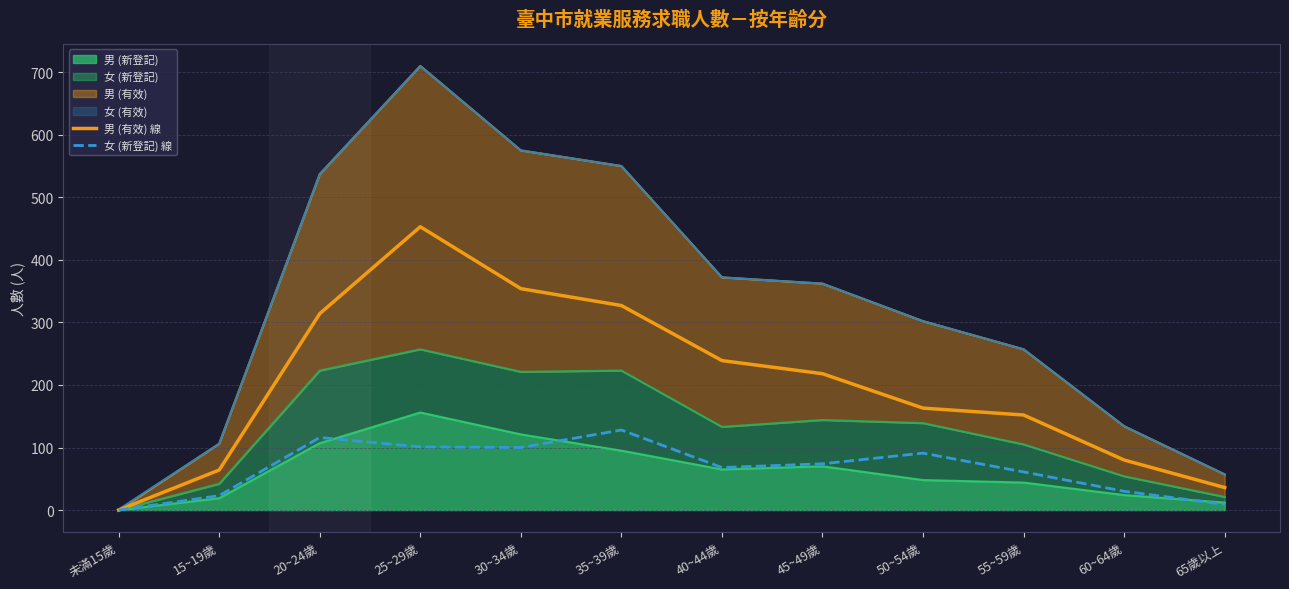

Reading left to right, transcribe all the data shown in this chart.

男 (有效) 線: 0	64	314	453	354	327	239	218	163	152	80	36
女 (新登記) 線: 0	23	116	101	100	128	68	74	91	61	30	9